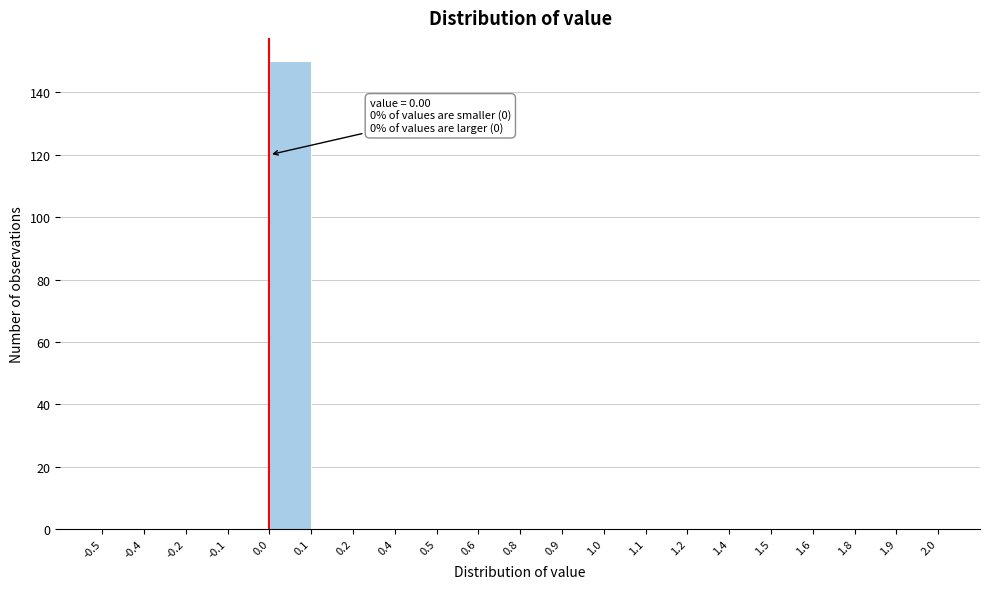

Reading left to right, extract all data points from this chart.

-0.5=0	-0.4=0	-0.2=0	-0.1=0	0.0=150	0.1=0	0.2=0	0.4=0	0.5=0	0.6=0	0.8=0	0.9=0	1.0=0	1.1=0	1.2=0	1.4=0	1.5=0	1.6=0	1.8=0	1.9=0